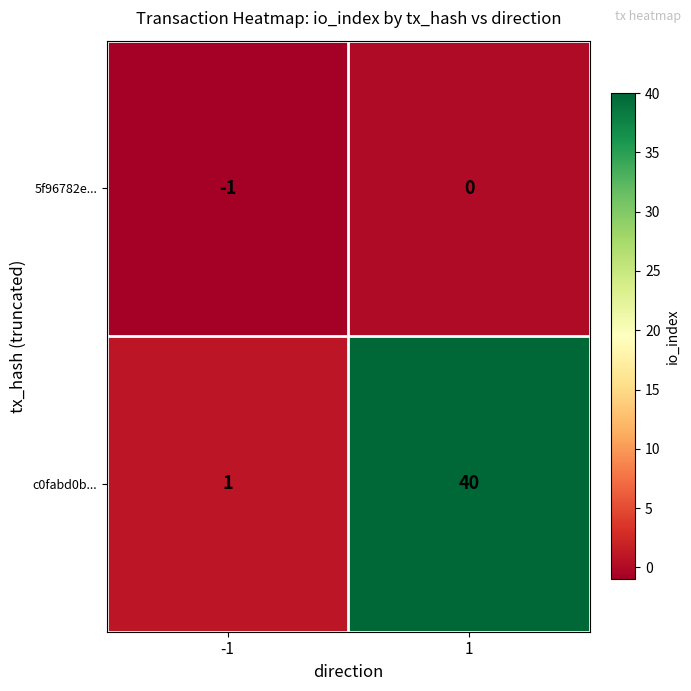

Which label corresponds to the smallest value in the chart?

-1